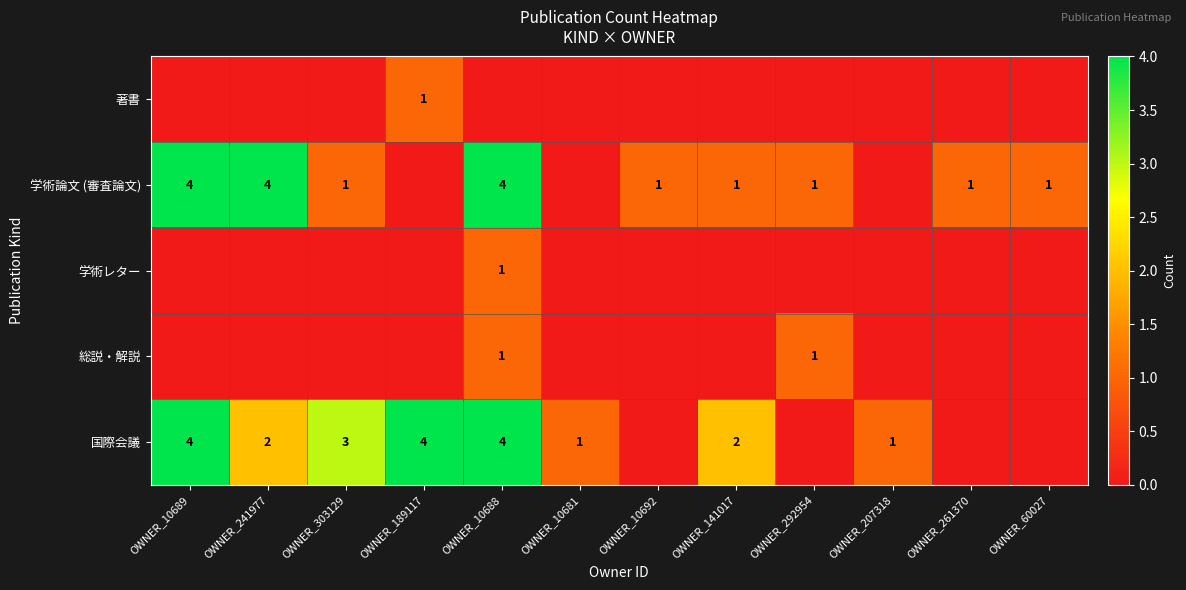

At how many categories does at least one series exceed 3?

4